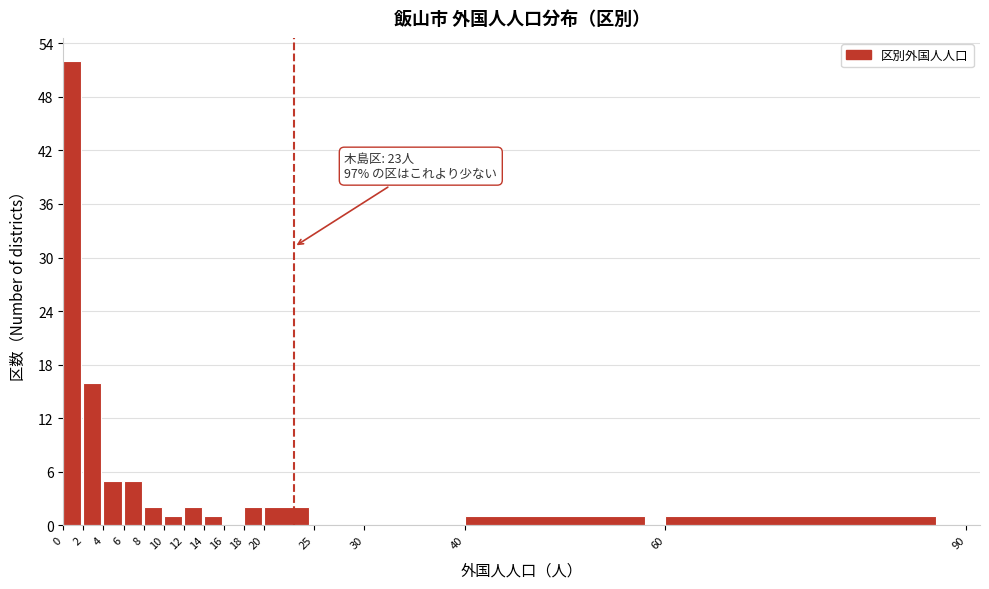

Which range on the x-axis has the tallest bar?

0 to 2